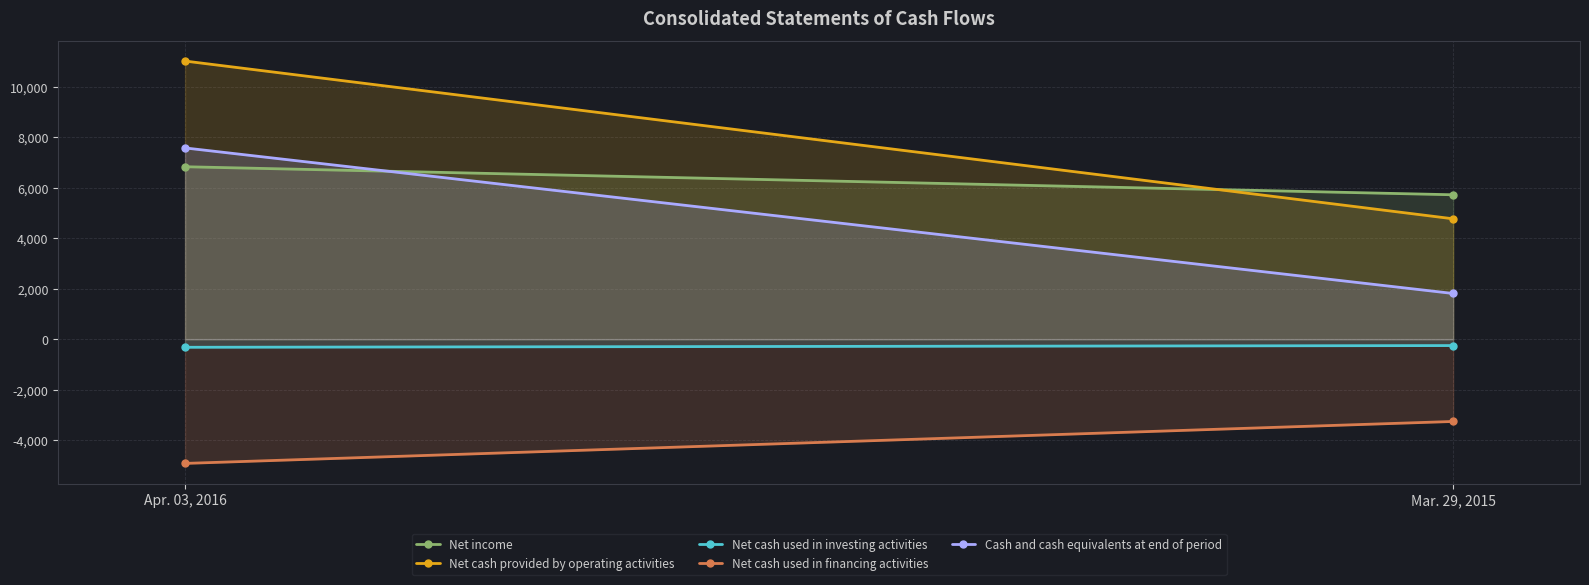

What is the value of the Net cash provided by operating activities point at the 2nd from the left?

4766